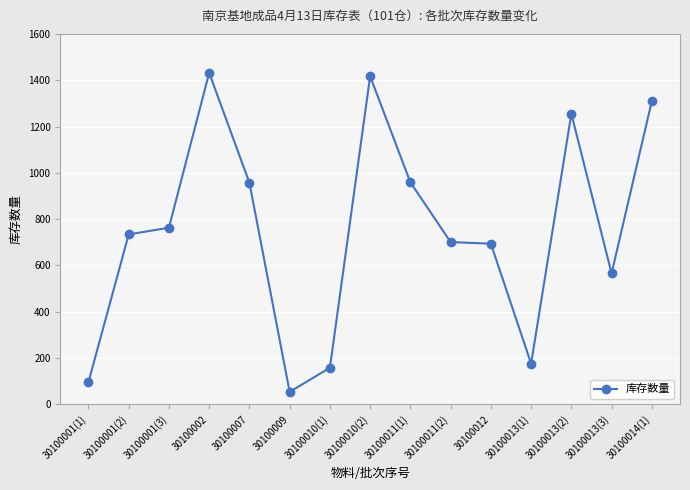

True or false: the data has more than 0 interior local peaks.

True